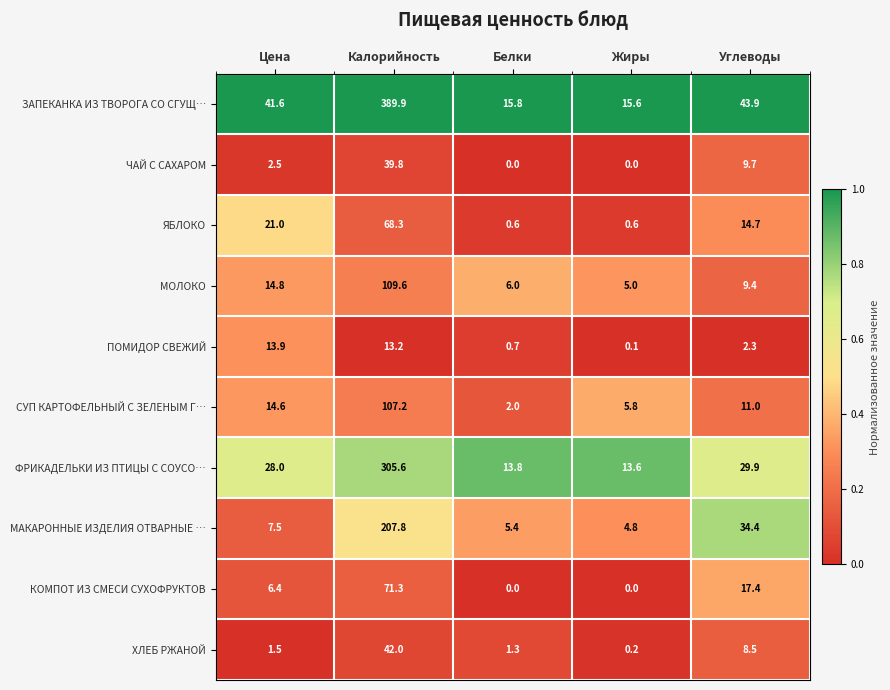

At which label is КОМПОТ ИЗ СМЕСИ СУХОФРУКТОВ closest to 35?

Углеводы